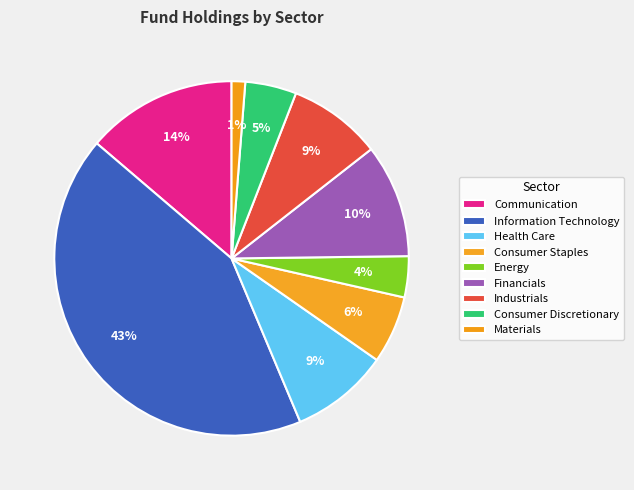

Which category has the smallest portion of the pie?

Materials